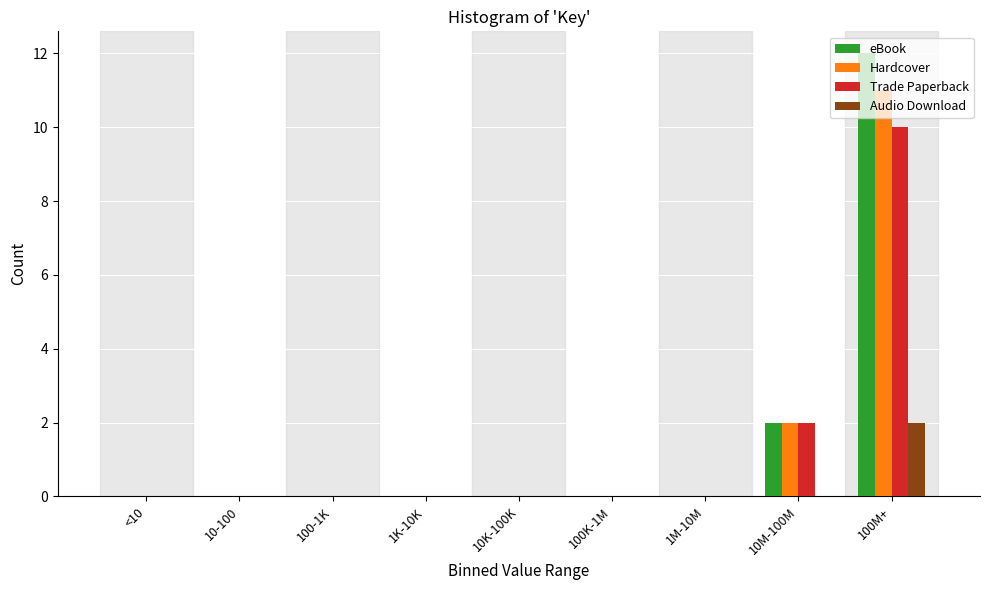

At which category does the chart reach its peak across all series?

100M+